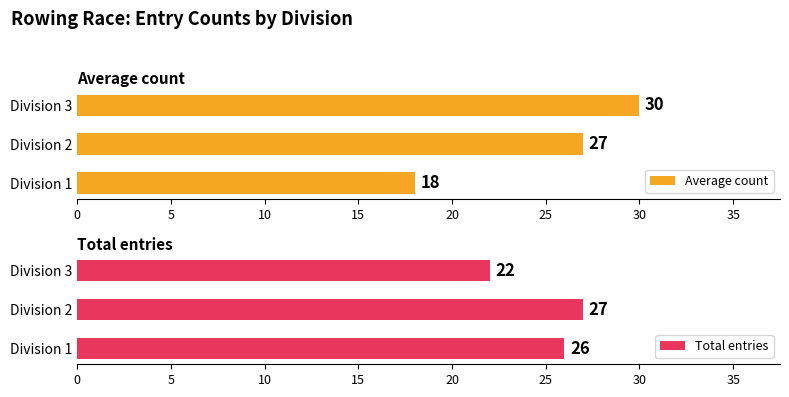

What is the difference between the Total entries values at Division 3 and Division 2?

5